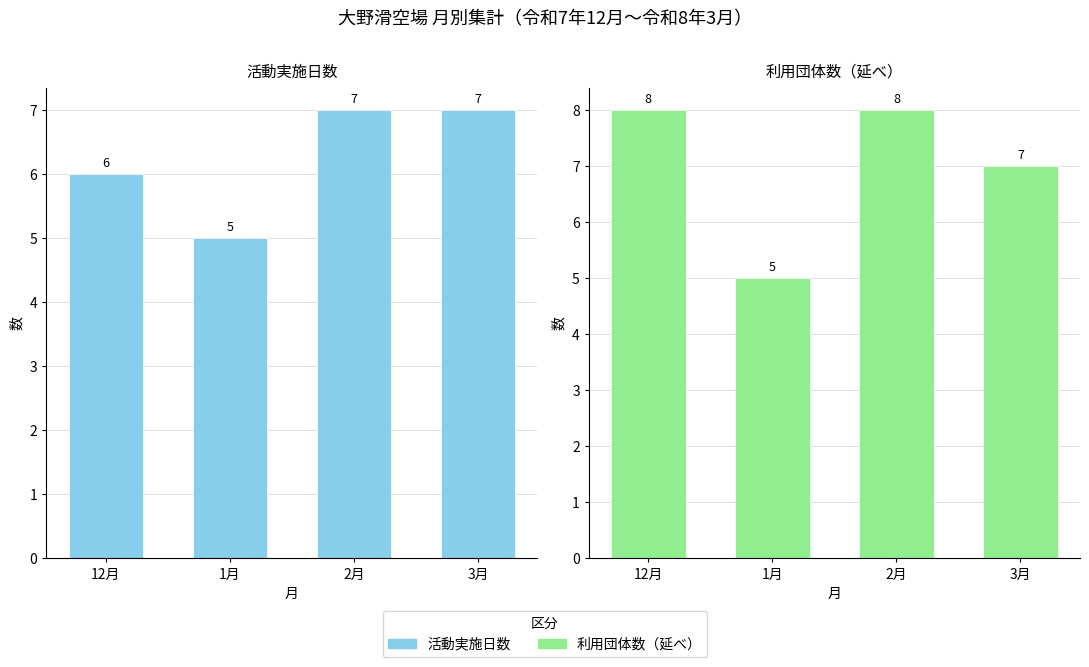

At which label does 利用団体数（延べ） reach its peak?

12月